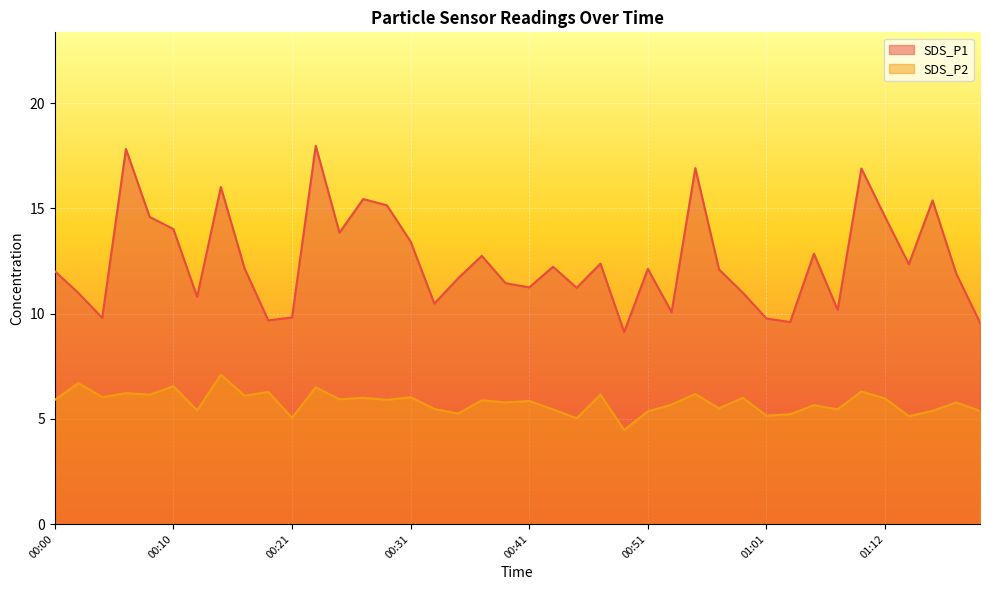

At how many categories does at least one series exceed 9?

40